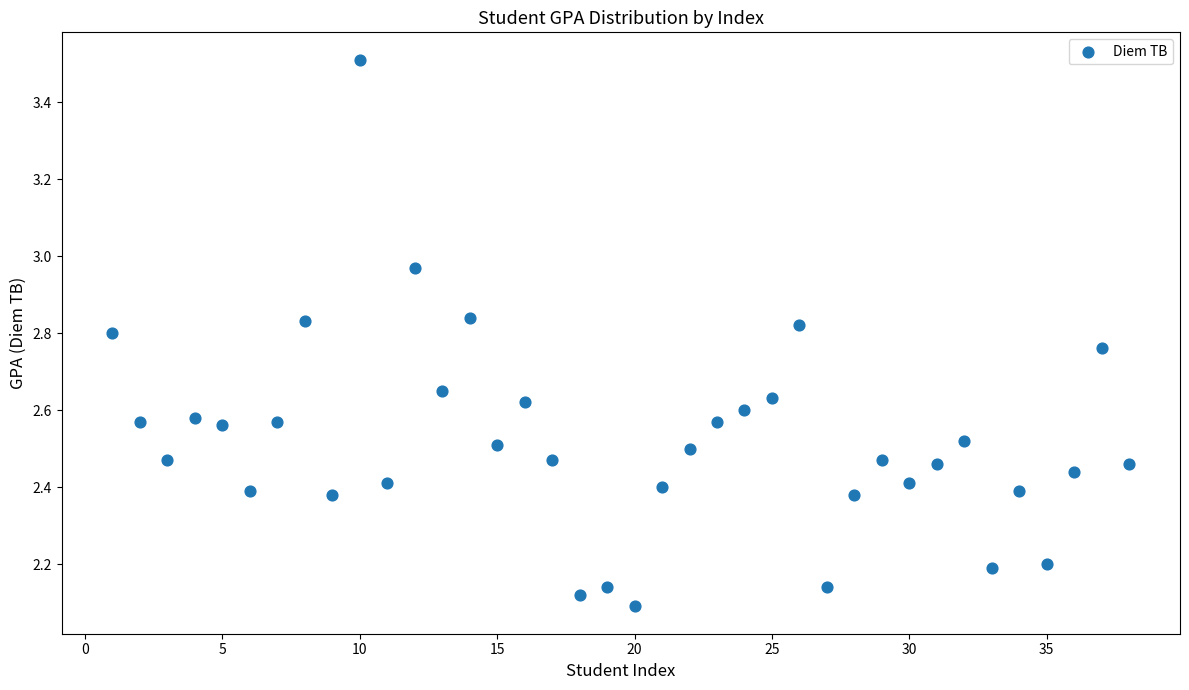

What is the range of X values (max minus min)?

37.0